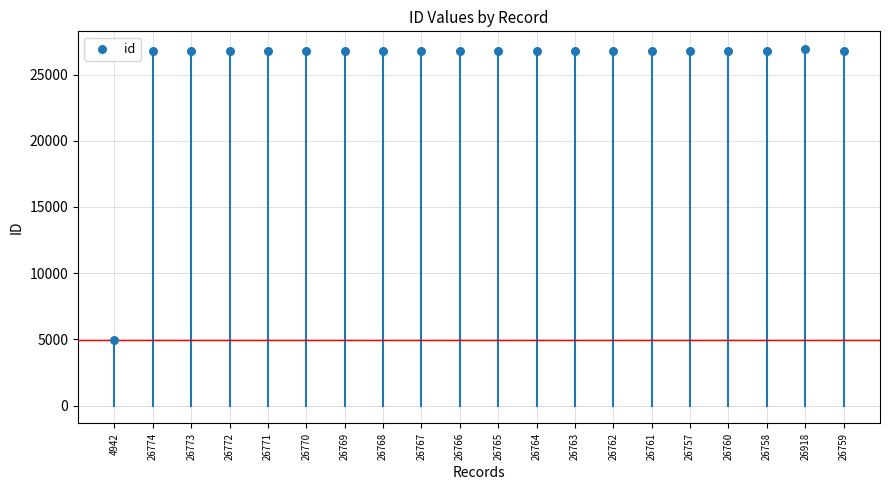

What is the range of Y values (max minus min)?

21976